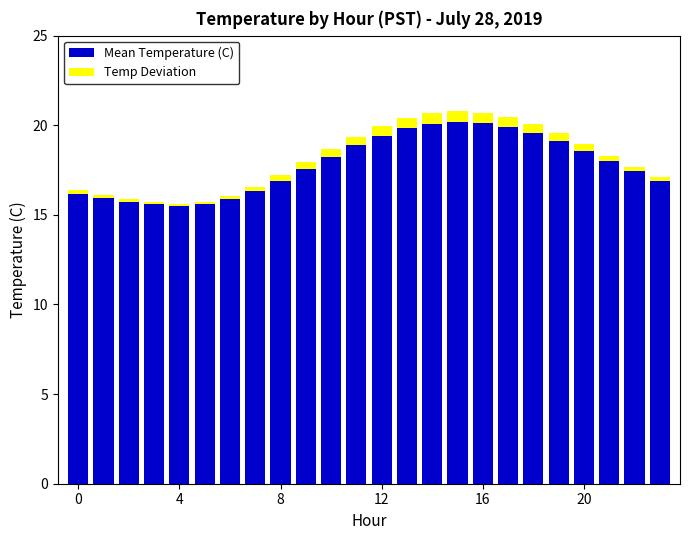

What is the value of the Mean Temperature (C) bar at the 5th from the left?

15.5